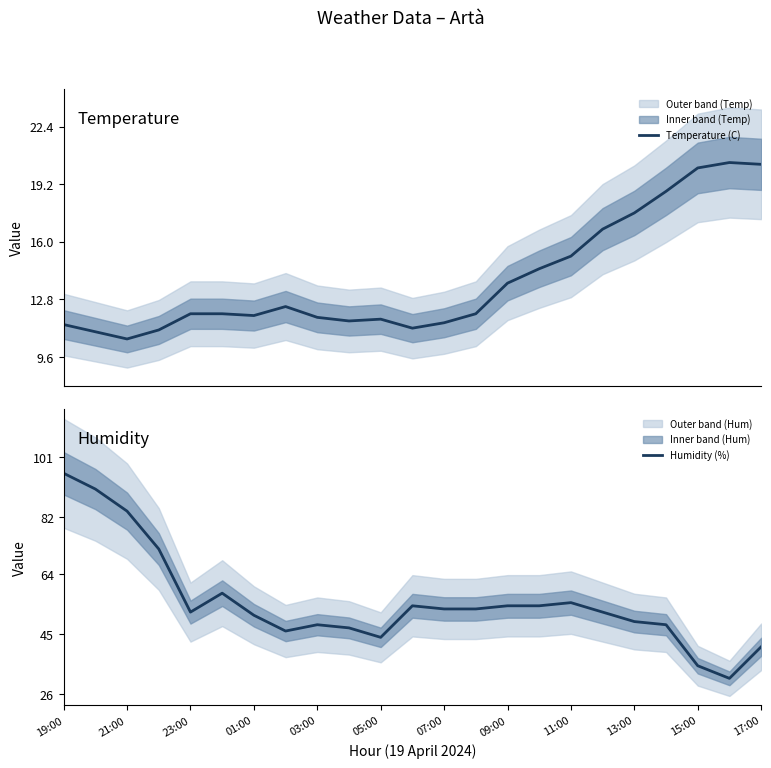

Which series has the largest total across all categories?

Humidity (%)